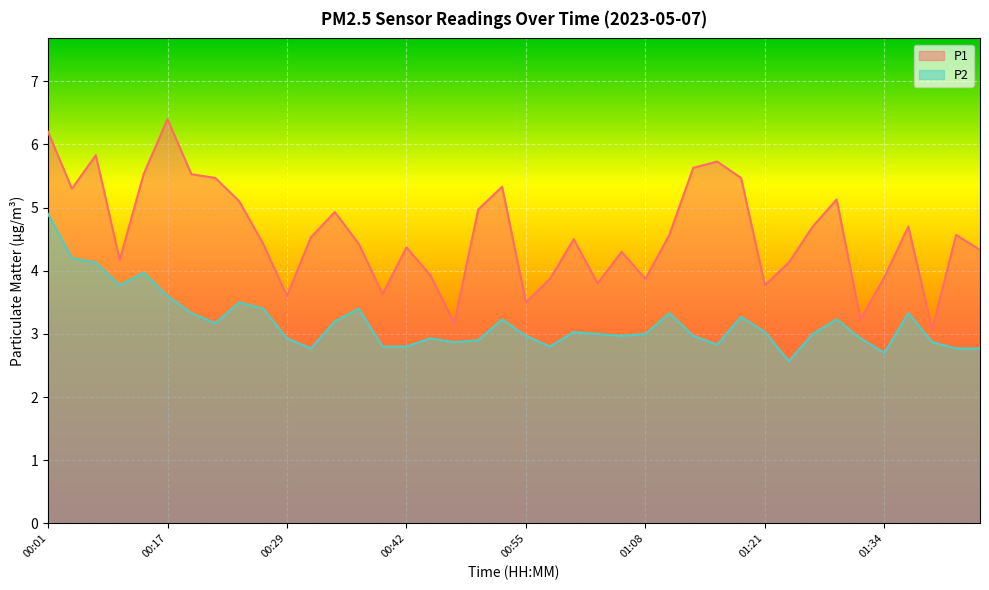

What is the difference between the maximum and minimum values in the P2 series?

2.3